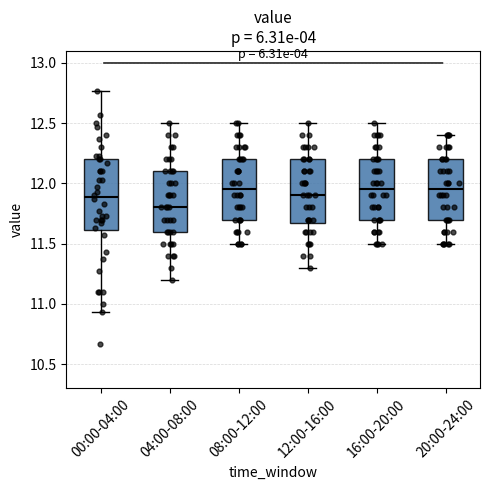

Where does the lower whisker of the box for 12:00-16:00 end on the y-axis? The values are not printed on the chart, so give them approximately, as read against the axis.

11.30